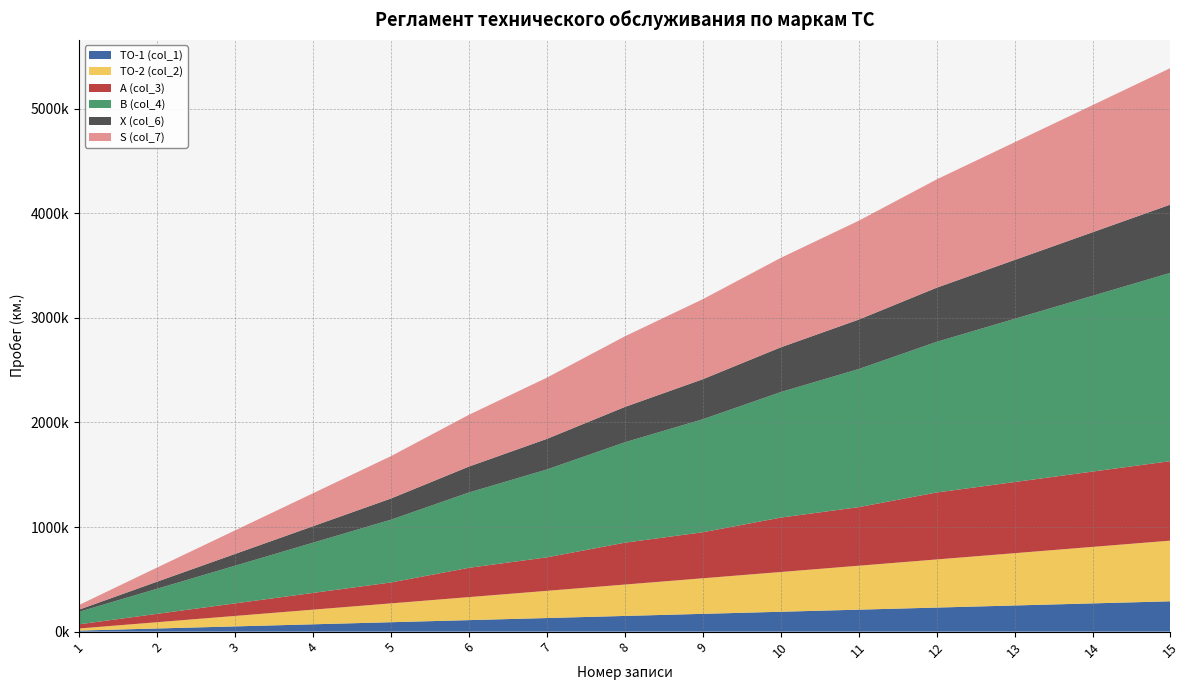

Reading left to right, list all the values displayed in this chart.

ТО-1 (col_1): 10000	30000	50000	70000	90000	110000	130000	150000	170000	190000	210000	230000	250000	270000	290000
ТО-2 (col_2): 20000	60000	100000	140000	180000	220000	260000	300000	340000	380000	420000	460000	500000	540000	580000
A (col_3): 40000	80000	120000	160000	200000	280000	320000	400000	440000	520000	560000	640000	680000	720000	760000
B (col_4): 120000	240000	360000	480000	600000	720000	840000	960000	1080000	1200000	1320000	1440000	1560000	1680000	1800000
X (col_6): 20000	67500	112500	157500	202500	247500	292500	337500	382500	427500	472500	517500	562500	607500	652500
S (col_7): 45000	135000	225000	315000	405000	495000	585000	675000	765000	855000	945000	1035000	1125000	1215000	1305000